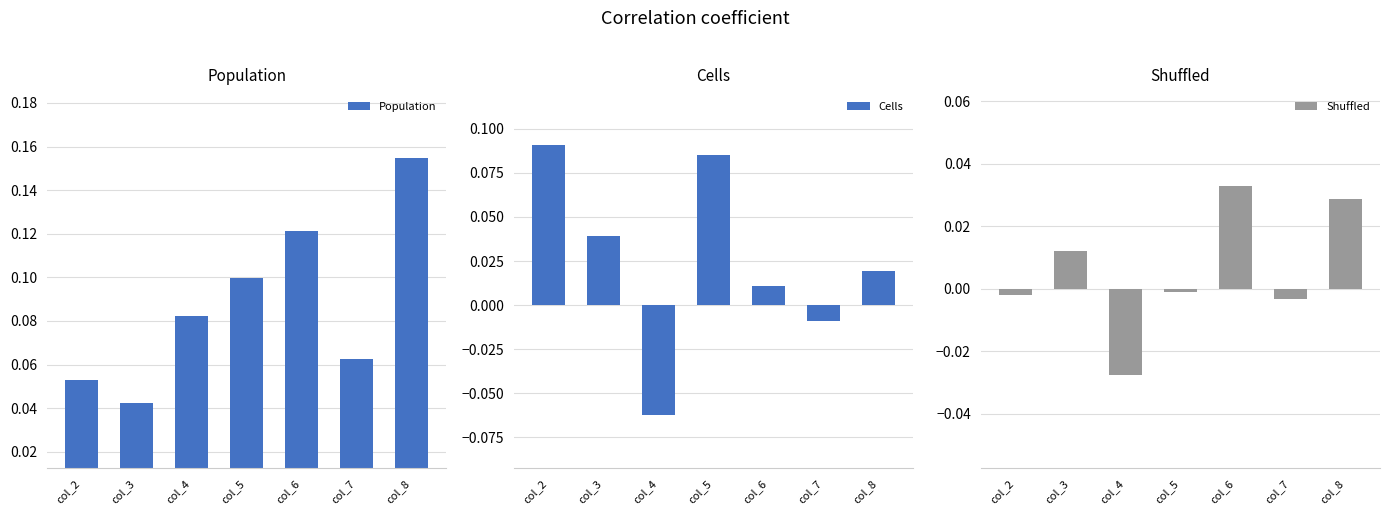

At col_6, list the series in order from smallest to largest.

Cells, Shuffled, Population